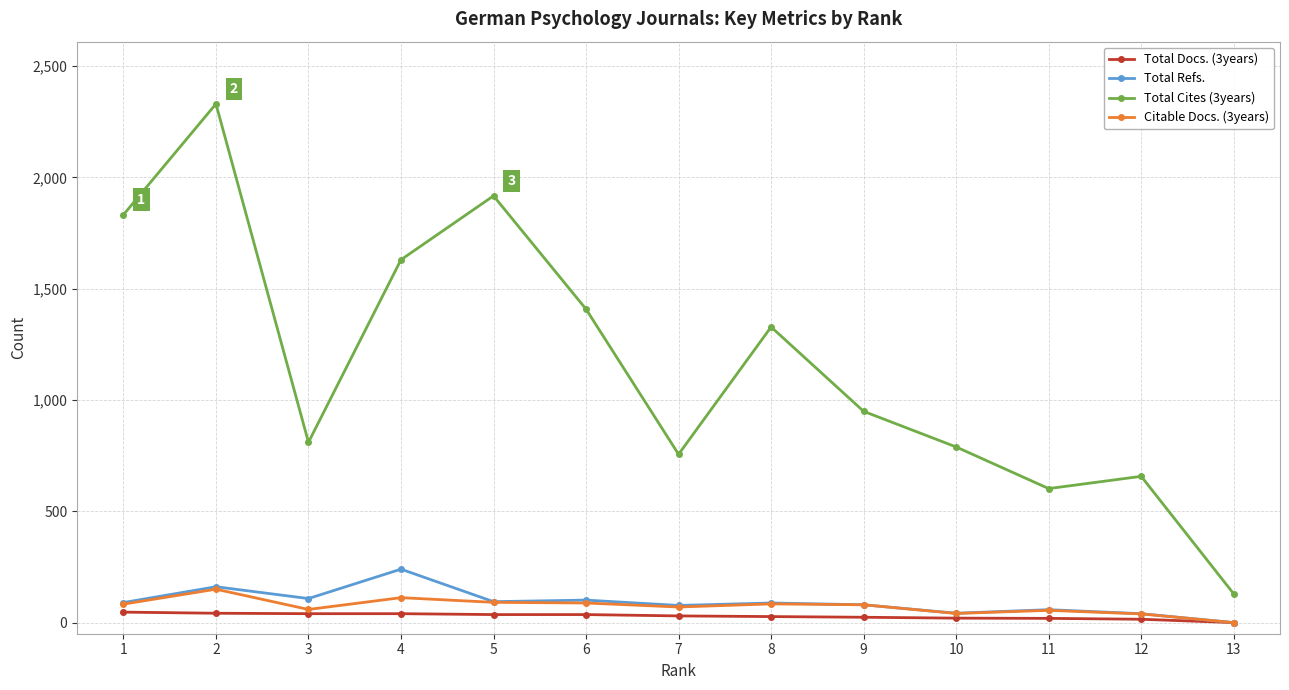

Which label corresponds to the largest value in the chart?

2